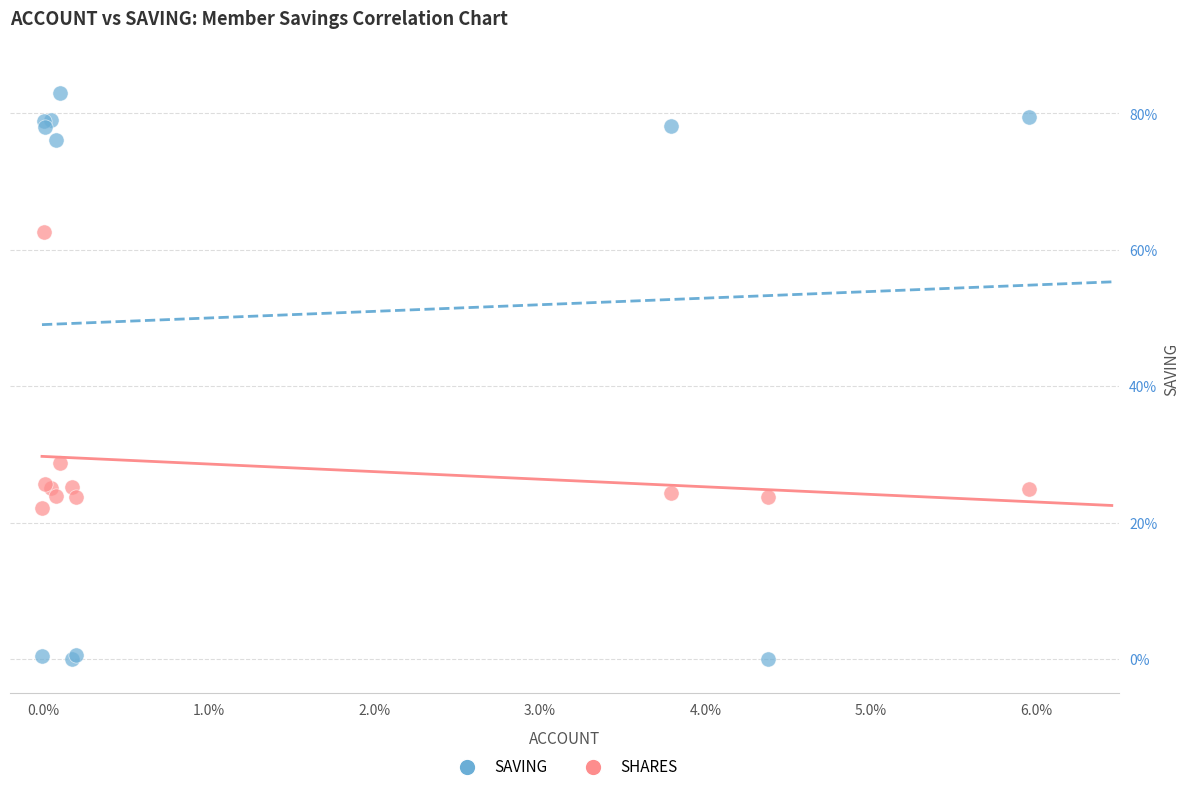

What are all the series names shown in the legend?

SAVING, SHARES